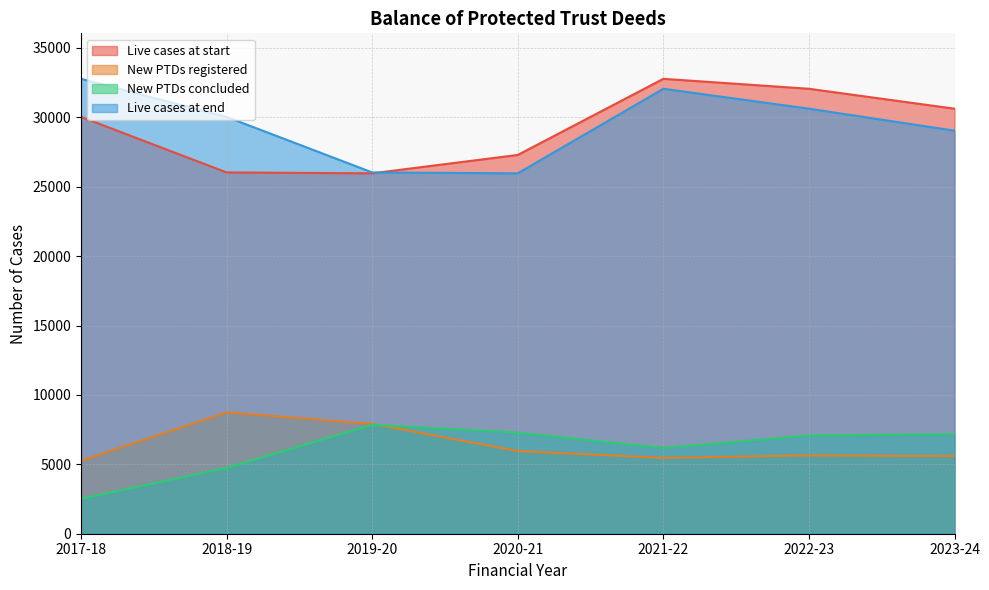

List the labels in order of Live cases at end value, smallest first.

2020-21, 2019-20, 2023-24, 2018-19, 2022-23, 2021-22, 2017-18